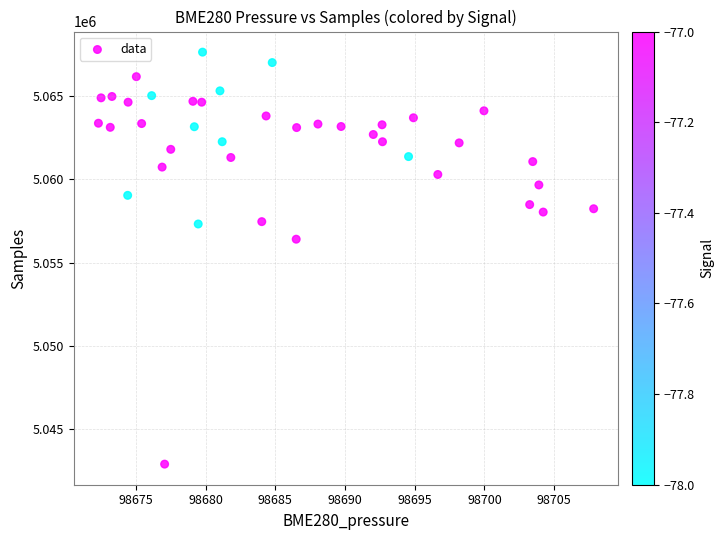

What Y value in the scatter plot is closest to 5055262?

5056396